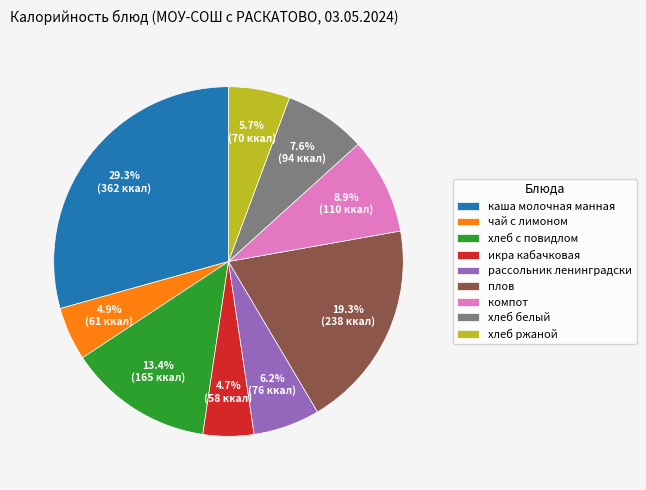

To the nearest percent, what portion does хлеб с повидлом represent?

13%